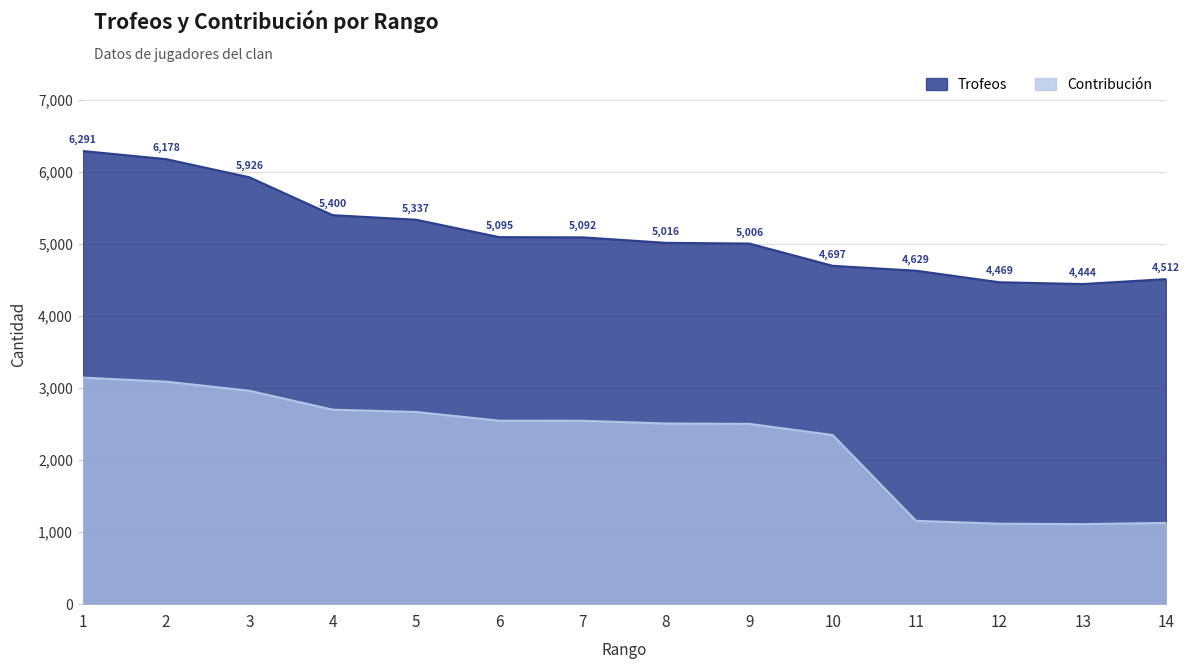

True or false: Contribución has a value of 2668 at 5.

True